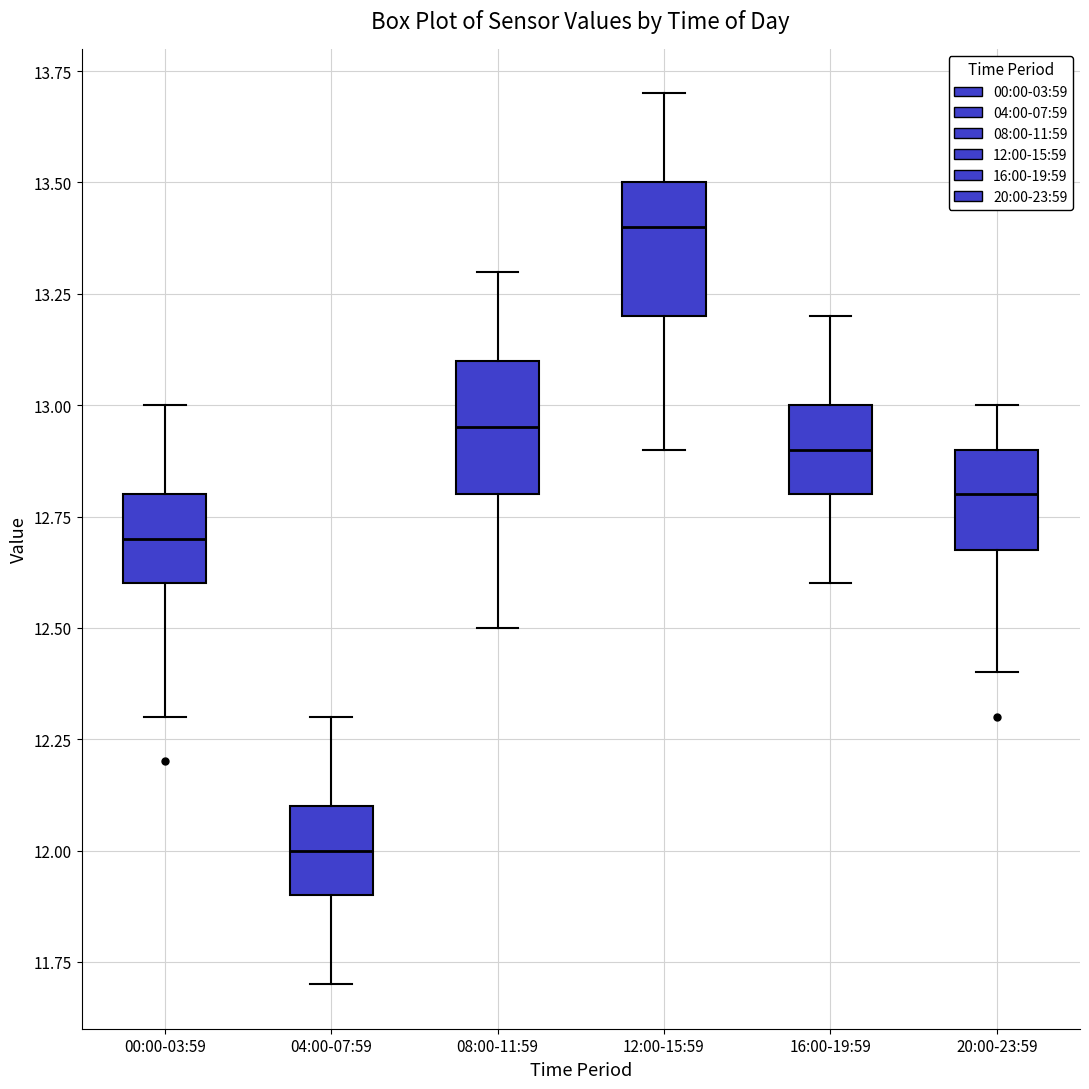

Which box's median line is the lowest?

04:00-07:59